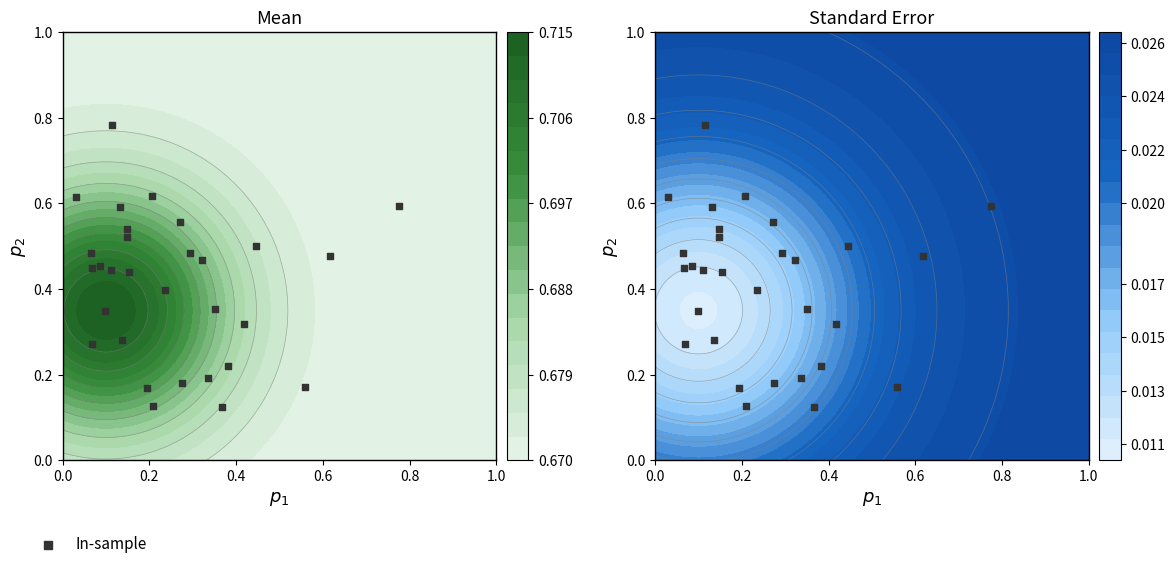

What is the sum of all values?

12.2